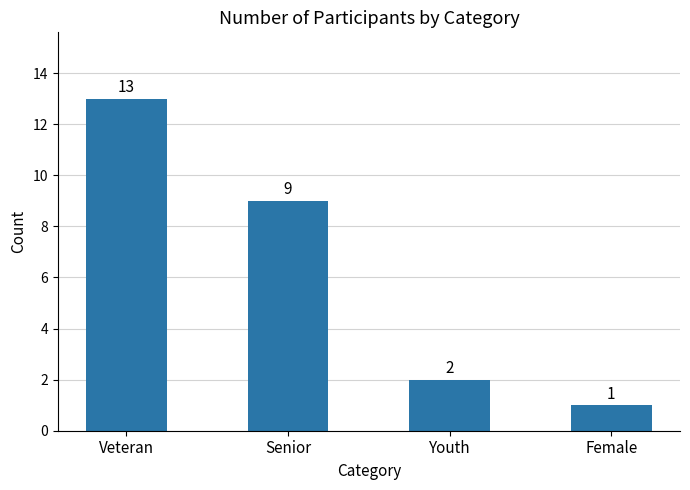

Does the chart contain stacked bars?

No